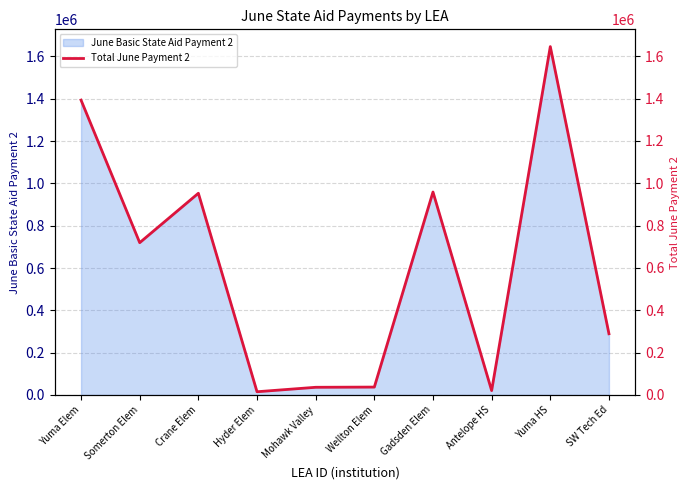

True or false: the data has more than 1 interior local peaks.

True